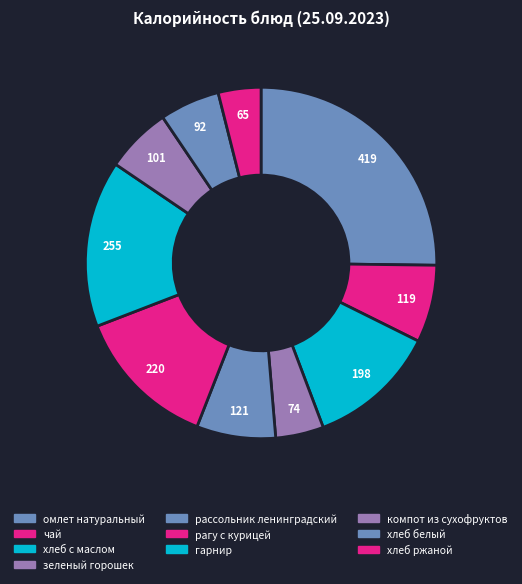

Does чай represent more than half of the total?

No